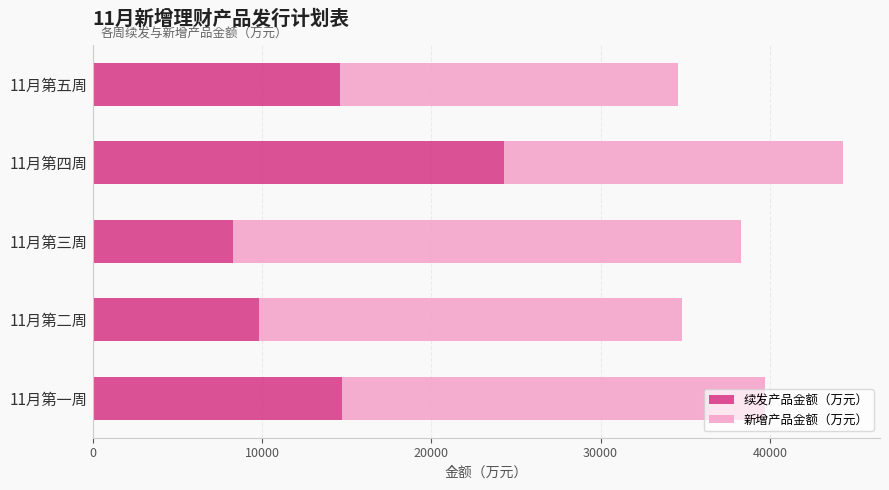

The value of 续发产品金额（万元） at 11月第五周 is 14600. True or false?

True